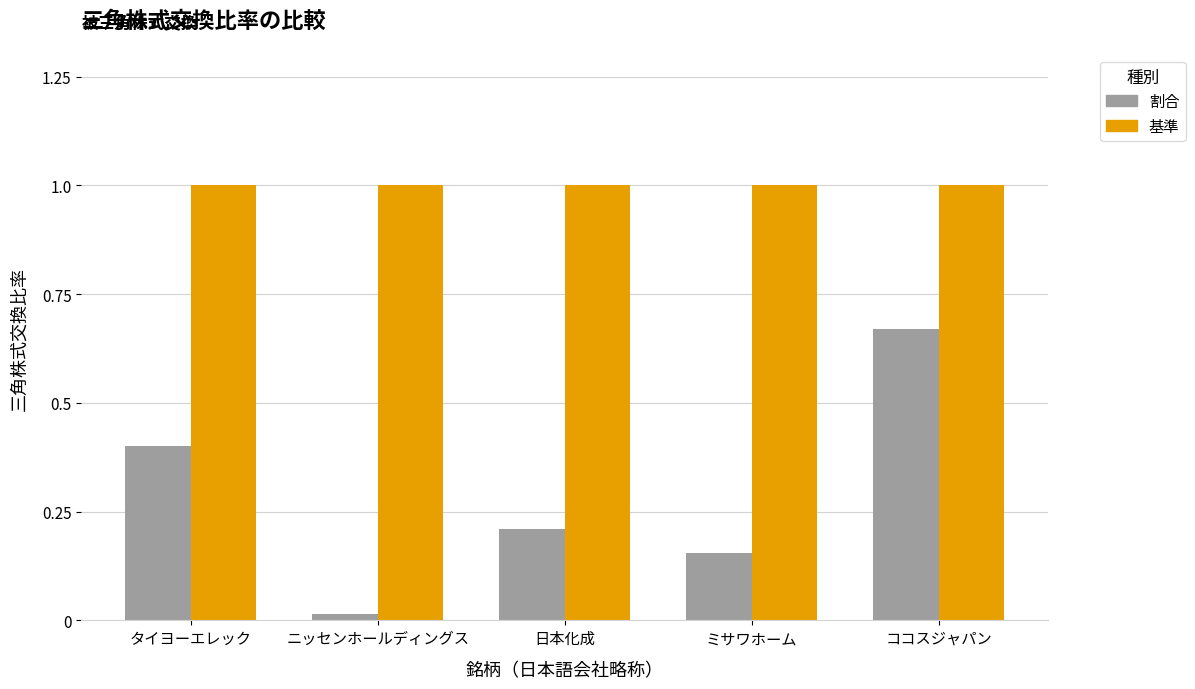

What position from the left is ココスジャパン?

5